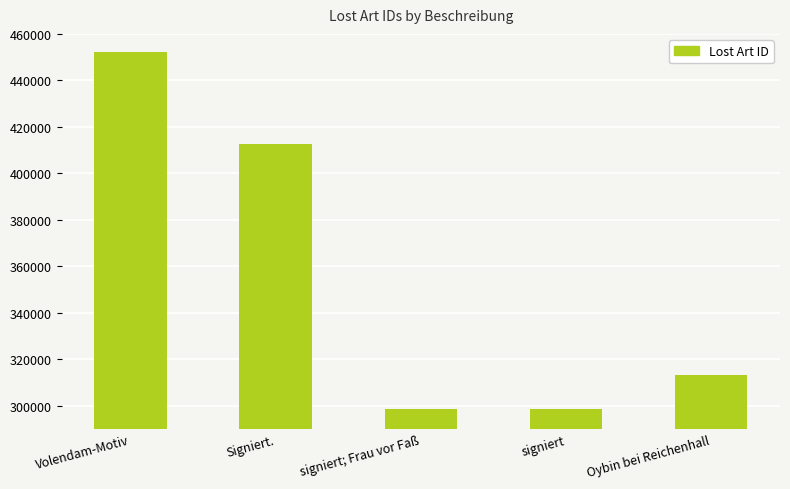

Where does the data first go above 313152?

Volendam-Motiv